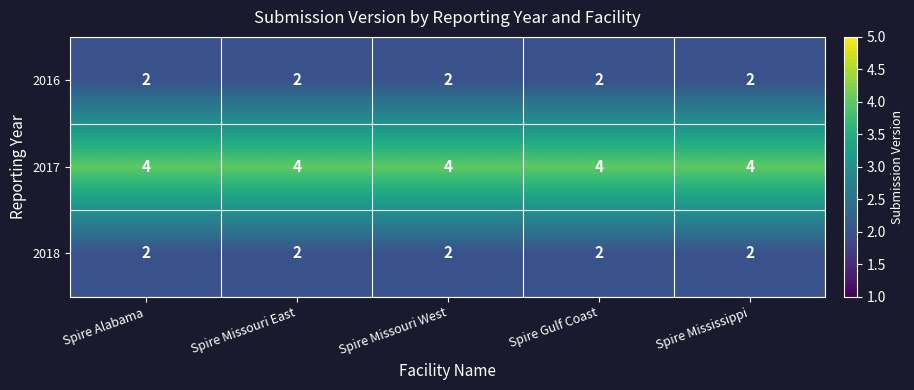

Is it true that 2018 equals 3 at Spire Missouri West?

False